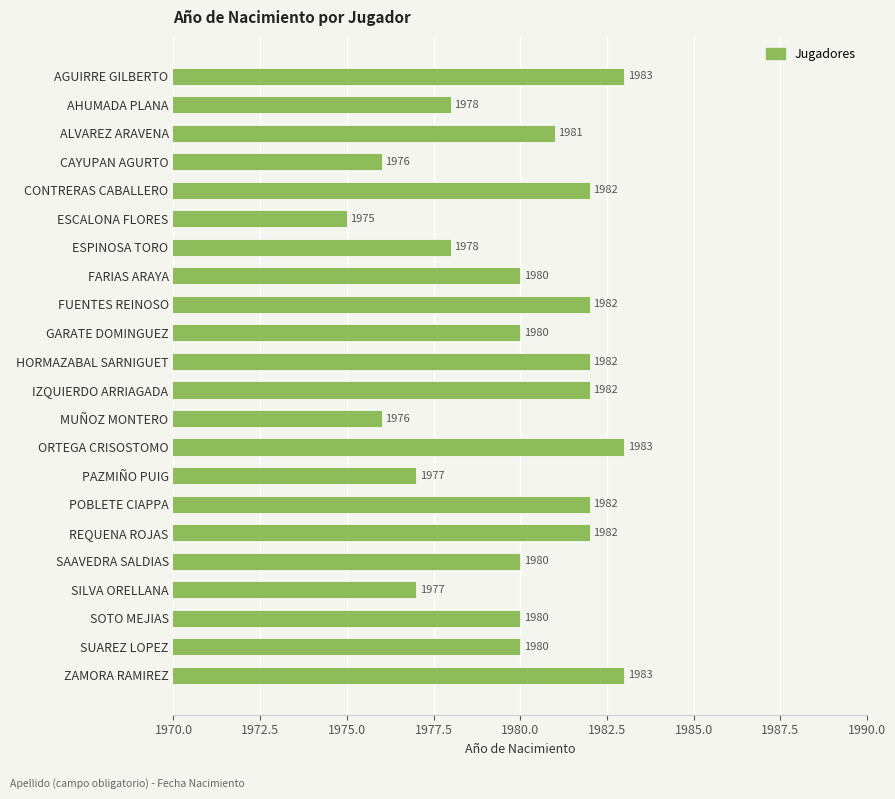

What is the greatest value displayed?

1983